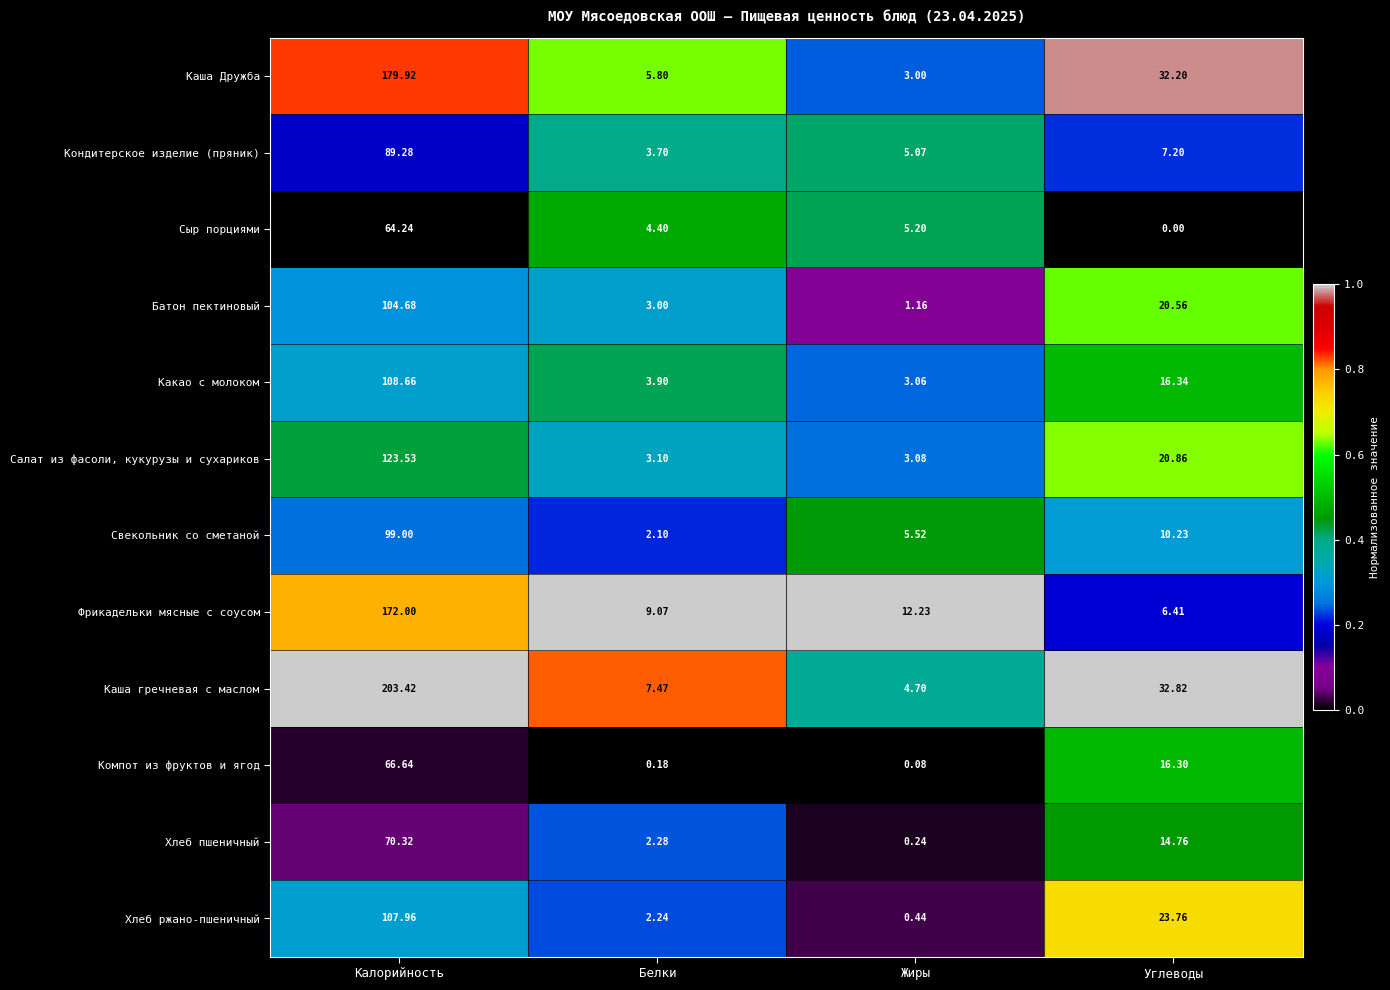

Which category has the lowest value in the Свекольник со сметаной series?

Белки